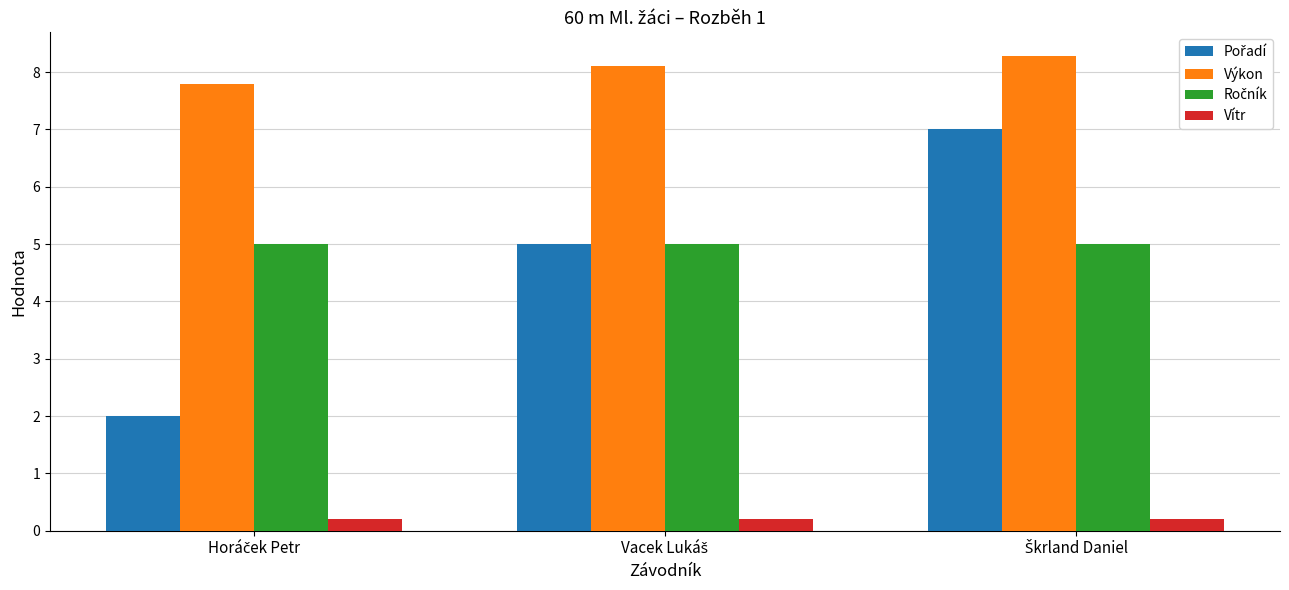

Count the number of data series in this chart.

4